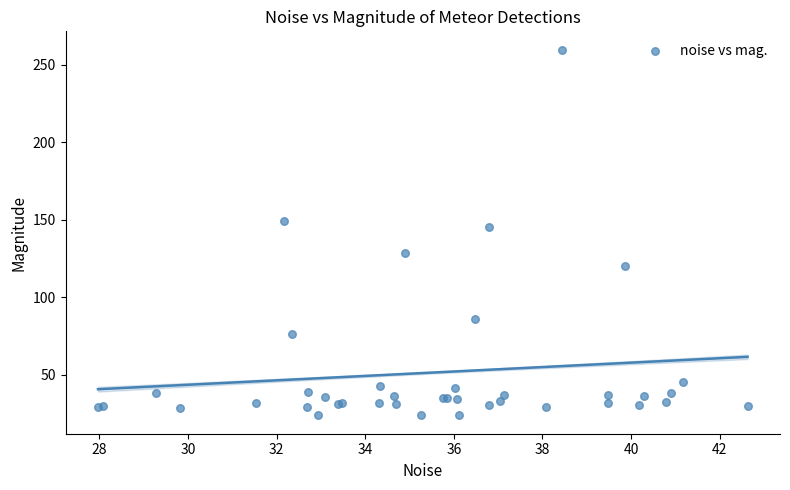

What Y value in the scatter plot is closest to 141?

145.4